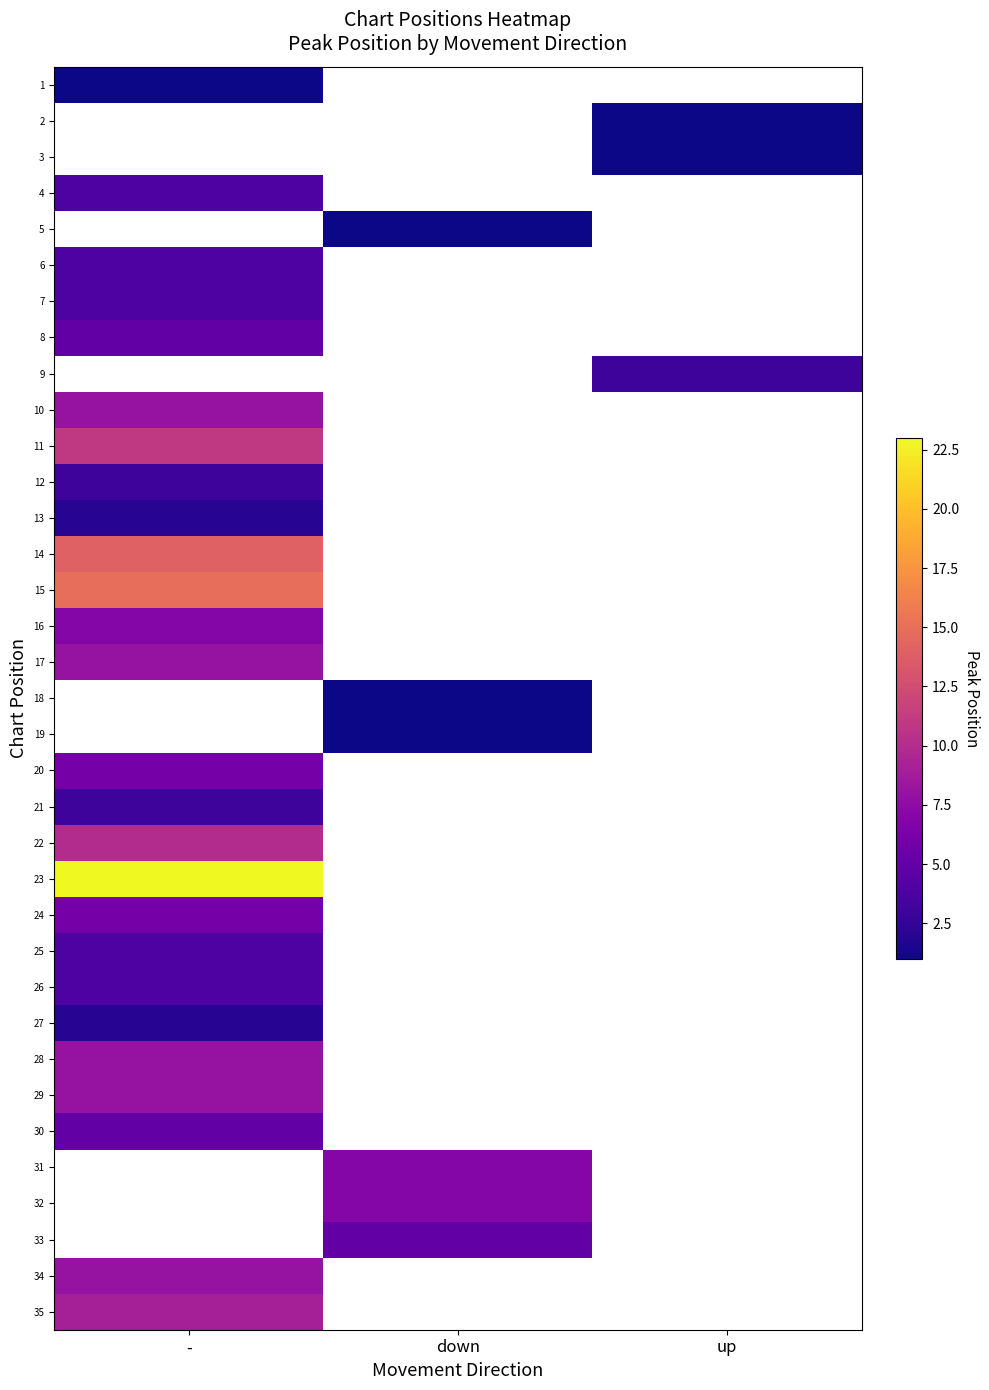

How many data points does each series have?

3